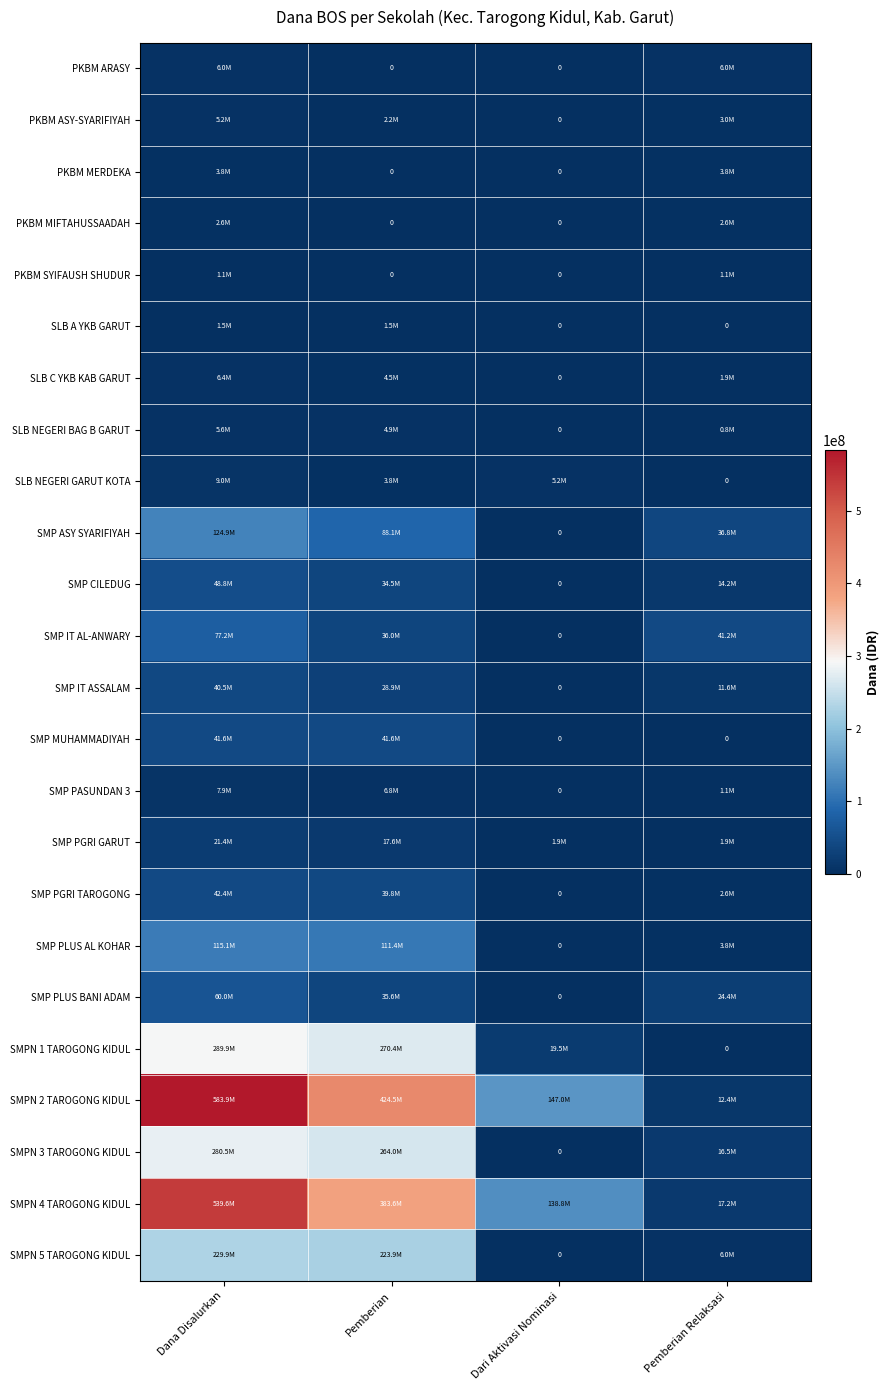

The SMP ASY SYARIFIYAH series shows -77151434 at Dari Aktivasi Nominasi. True or false?

False